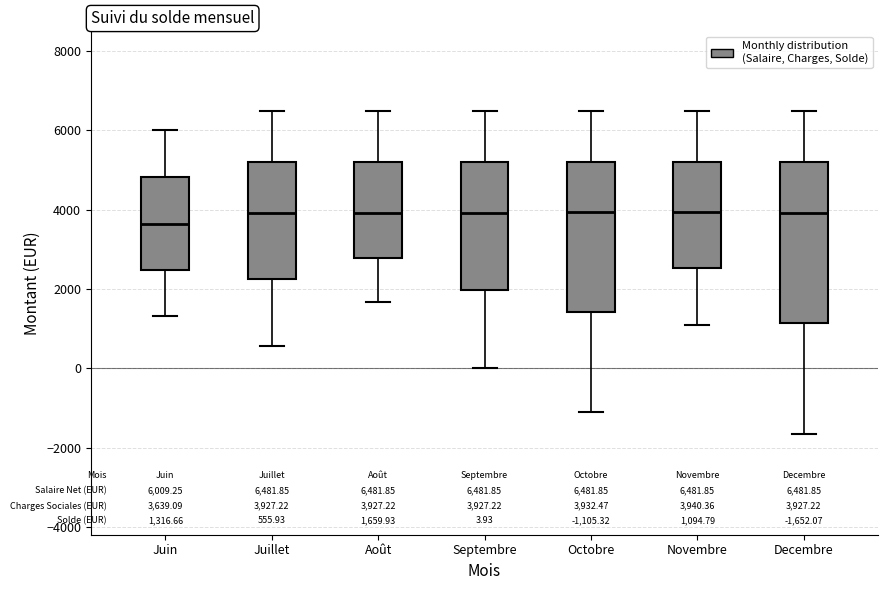

Which box is the tallest, from its lower edge to its upper edge?

Decembre